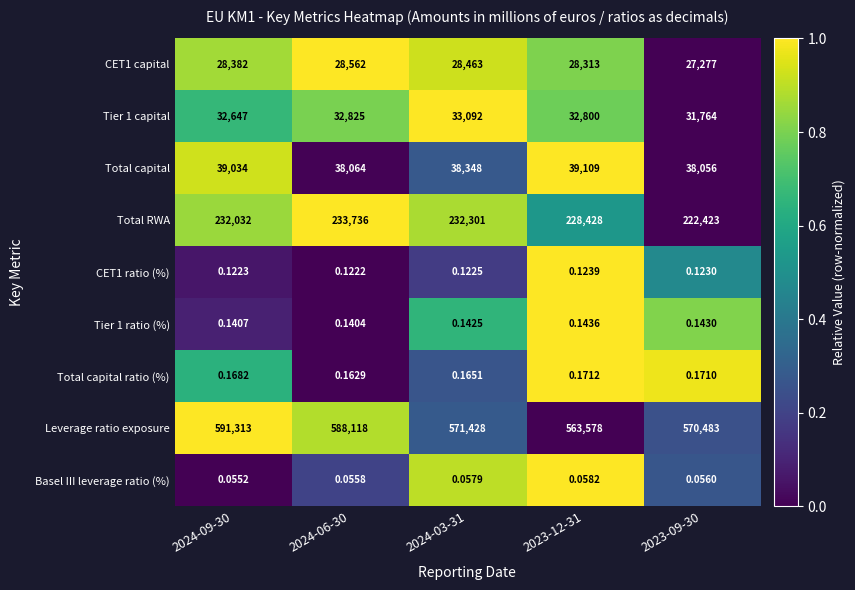

Which series changed the most between 2024-09-30 and 2023-09-30?

Leverage ratio exposure